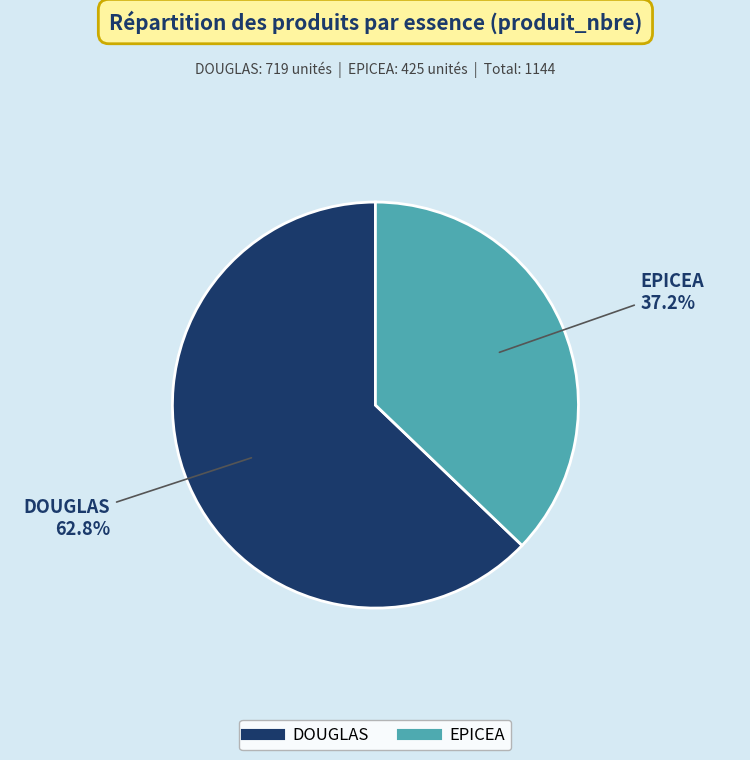

Rank the categories by value from highest to lowest.

DOUGLAS, EPICEA